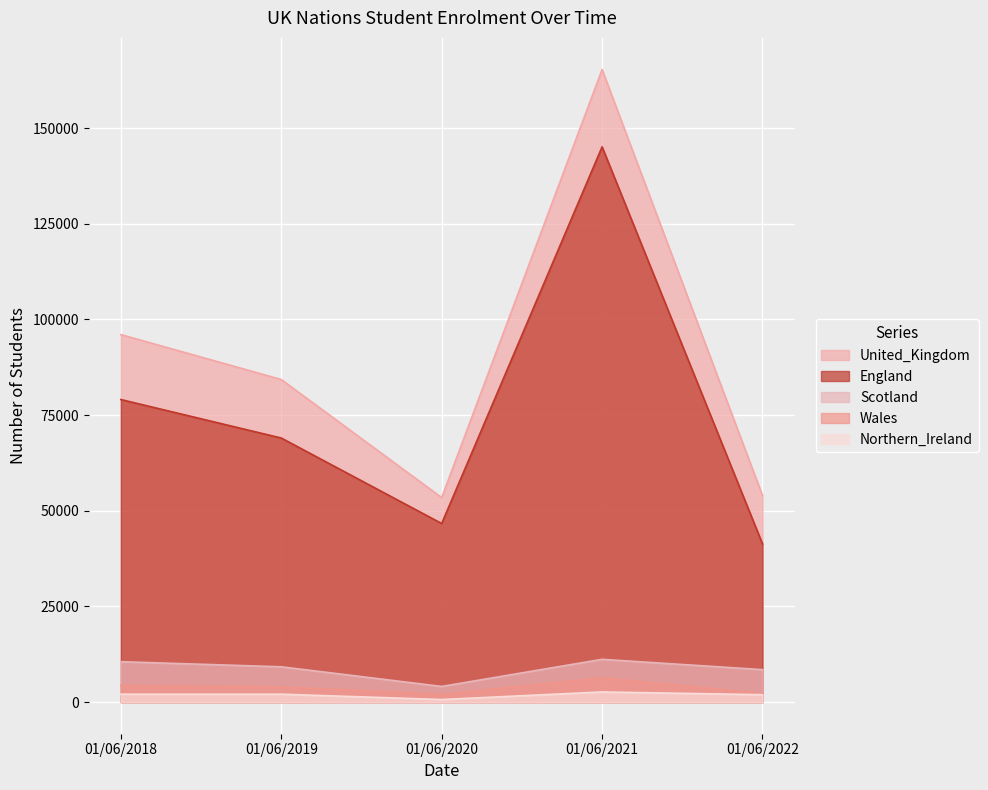

What is the maximum value shown in the chart?

165290.0